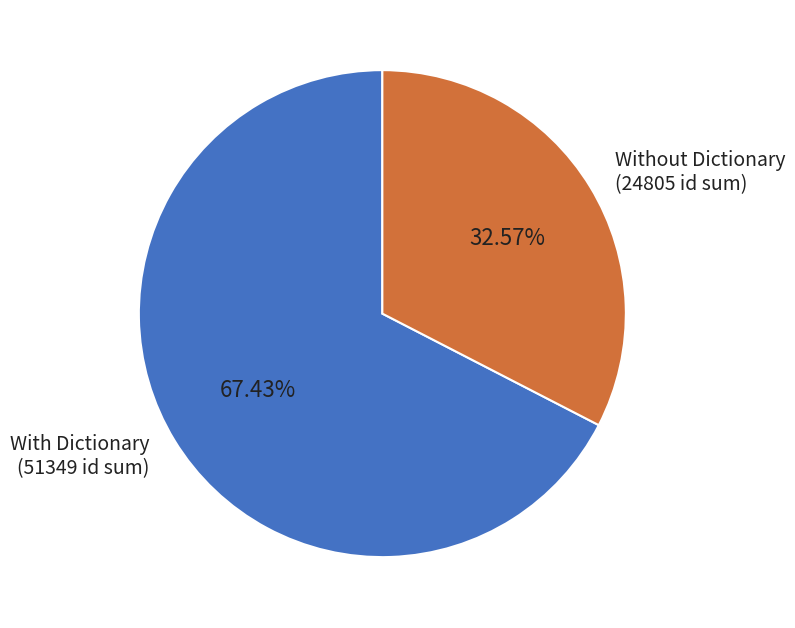

What is the largest slice in the pie chart?

With Dictionary (51349 id sum)